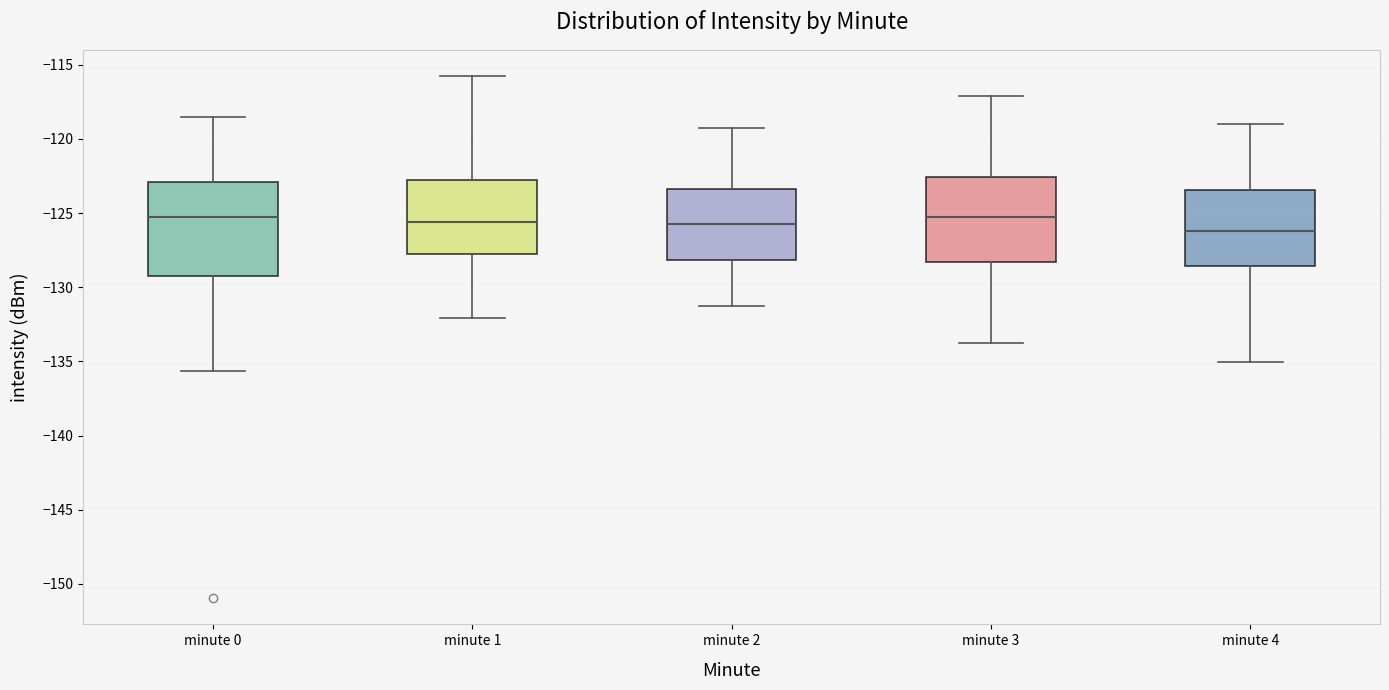

Comparing the boxes themselves (not the whiskers), which one is the tallest?

minute 0